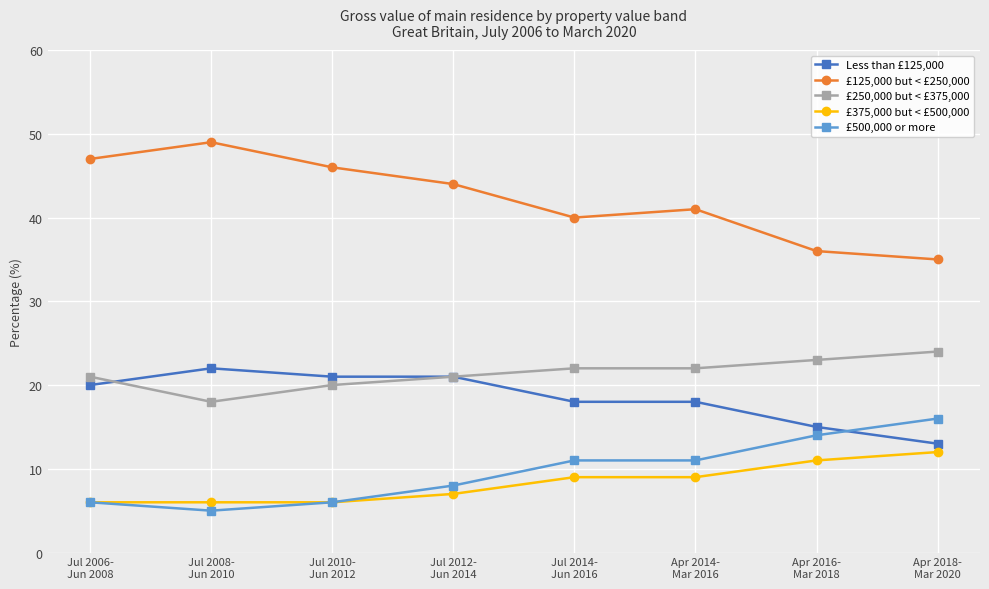

What is the average value of the £375,000 but < £500,000 series?

8